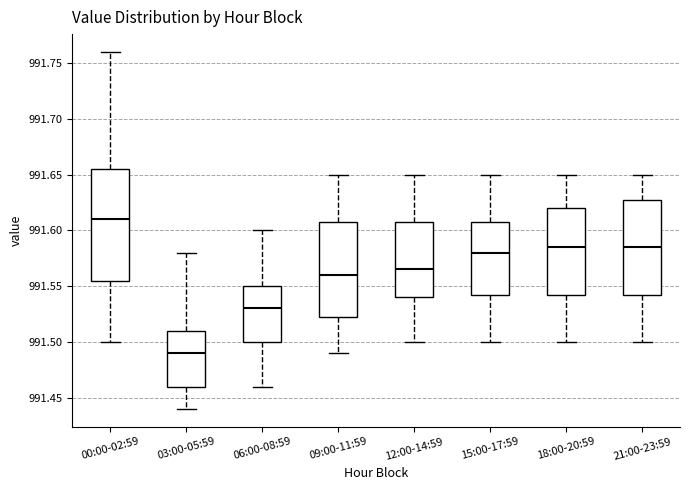

Where does the median line of the box for 06:00-08:59 sit on the y-axis? The values are not printed on the chart, so give them approximately, as read against the axis.

991.530